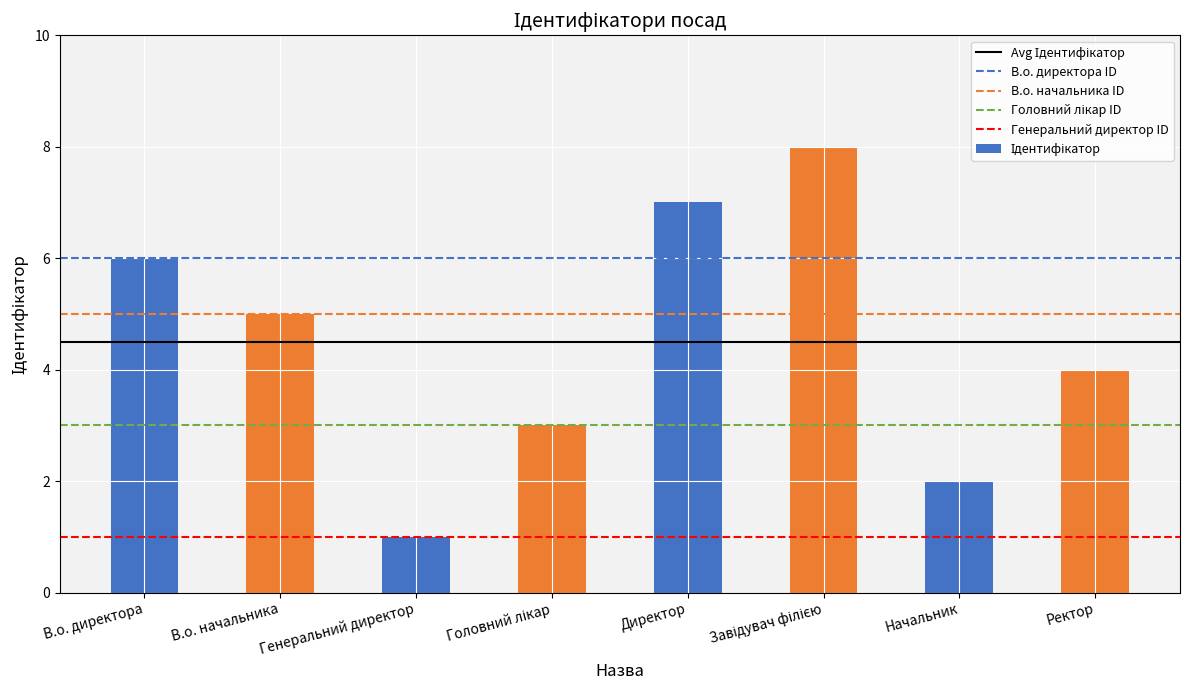

What position from the left is Начальник?

7